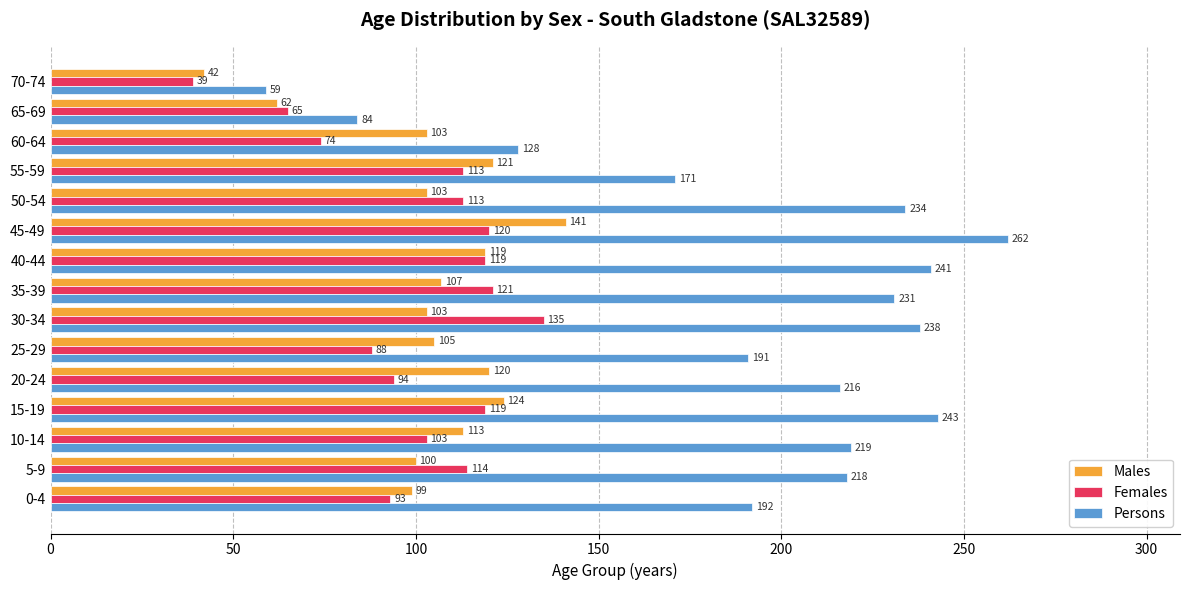

Which category has the highest value in the Males series?

45-49